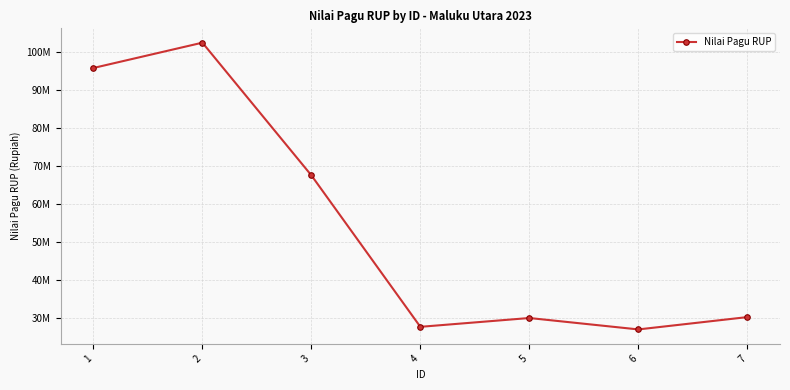

The chart shows a value of 88075318 at 3. True or false?

False